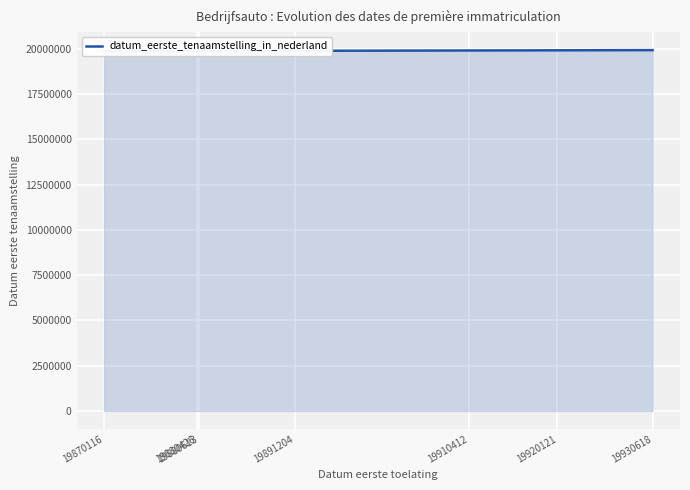

Rank the categories by value from lowest to highest.

19870116, 19880426, 19880613, 19891204, 19910412, 19920121, 19930618